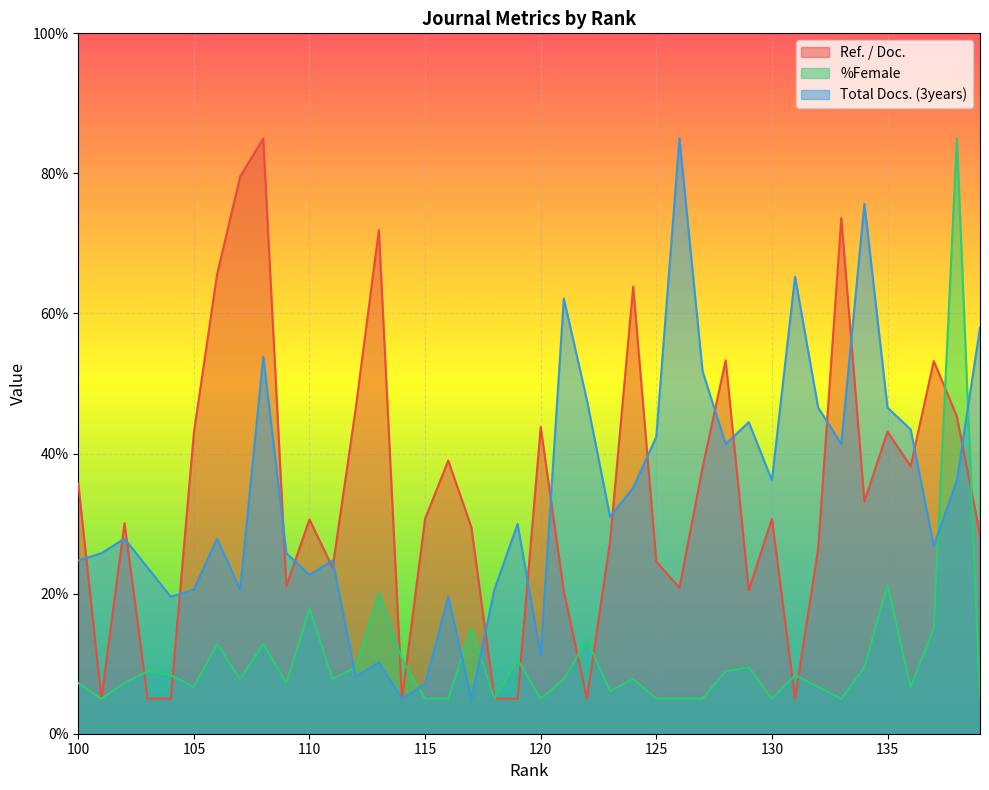

Does the chart display data point markers on the line(s)?

No